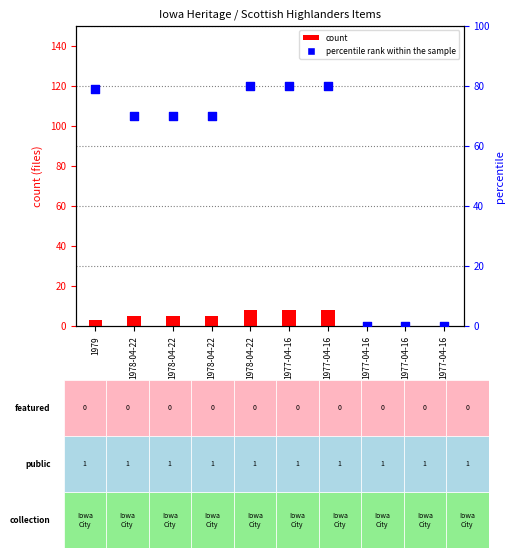

Is the value of percentile rank within the sample at 1977-04-16 greater than the value of count at 1978-04-22?

Yes